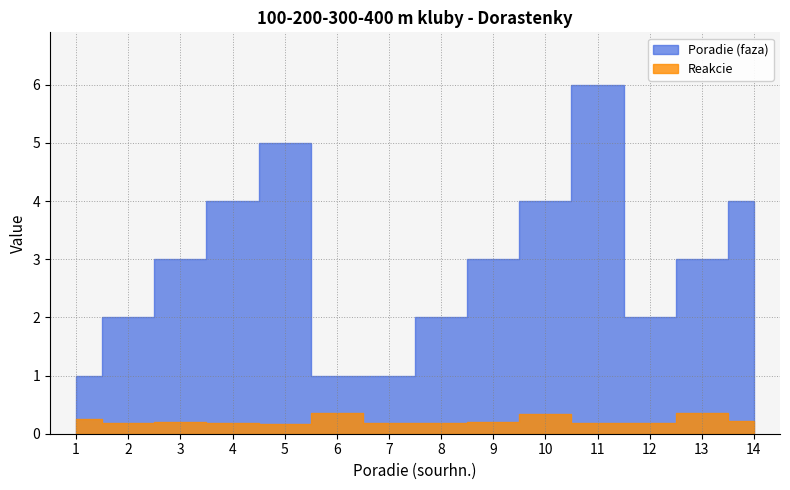

The Poradie (faza) series shows 0.7 at 6. True or false?

False